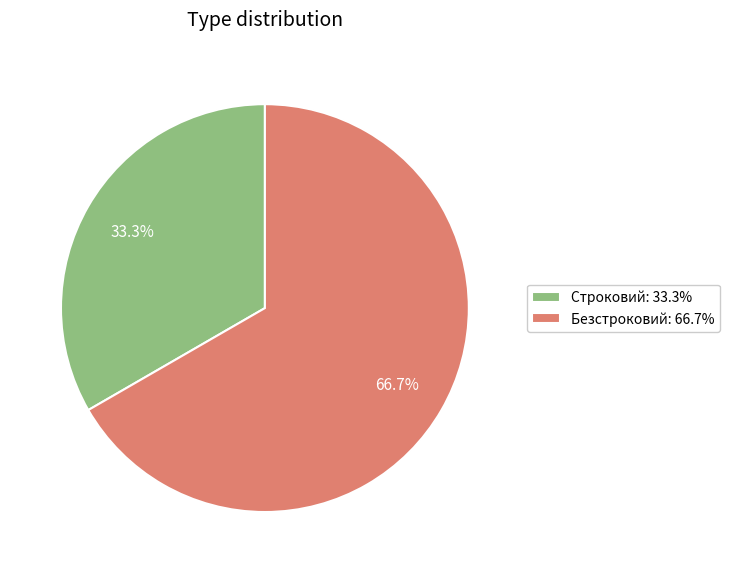

To the nearest percent, what portion does Строковий represent?

33%